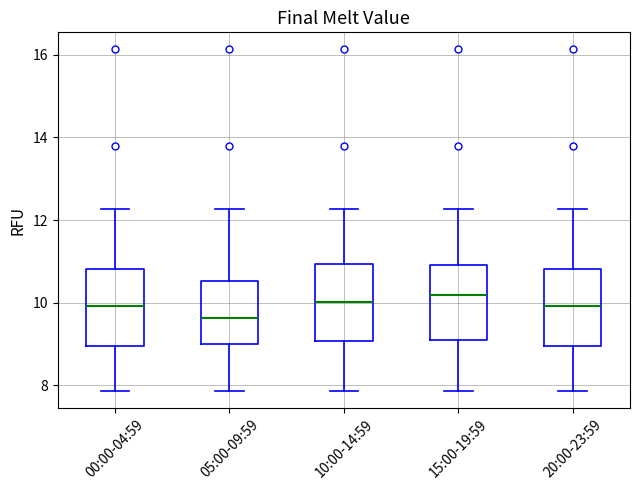

Reading left to right, transcribe this box plot: for each box, give where its median line is, the range the box spans, and where its two whiskers end, as read against the y-axis. The values are not printed on the chart, so give them approximately, as read against the axis.

00:00-04:59: median 10.0, box 9.0 to 10.8, whiskers 7.8 to 12.2
05:00-09:59: median 9.6, box 9.0 to 10.6, whiskers 7.8 to 12.2
10:00-14:59: median 10.0, box 9.0 to 11.0, whiskers 7.8 to 12.2
15:00-19:59: median 10.2, box 9.0 to 11.0, whiskers 7.8 to 12.2
20:00-23:59: median 10.0, box 9.0 to 10.8, whiskers 7.8 to 12.2